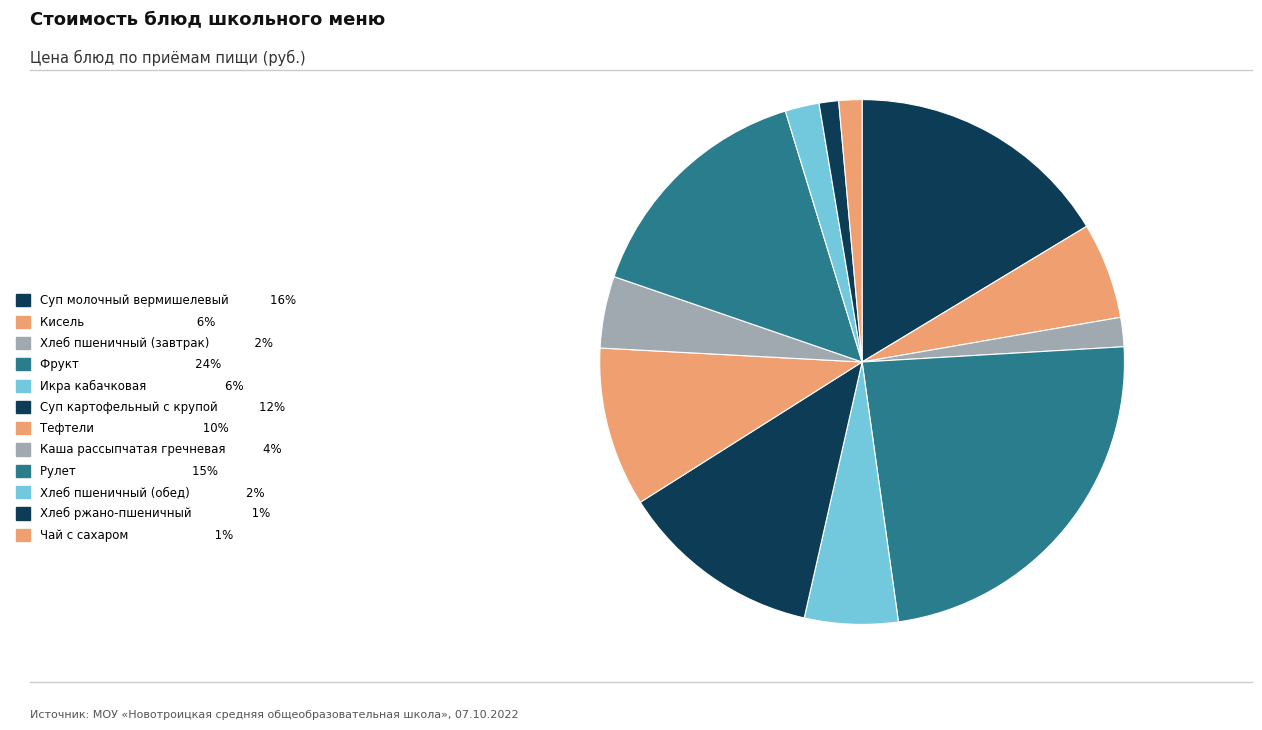

Count the number of slices in the pie.

12